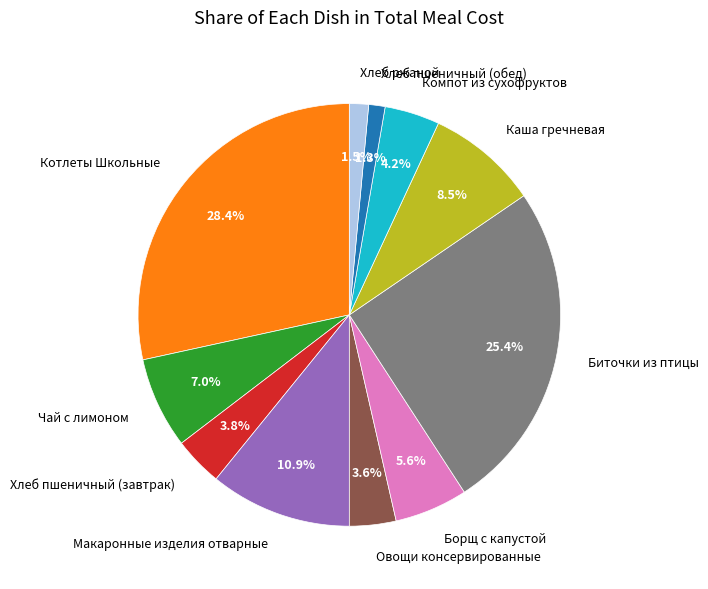

Between Компот из сухофруктов and Хлеб пшеничный (обед), which is larger?

Компот из сухофруктов